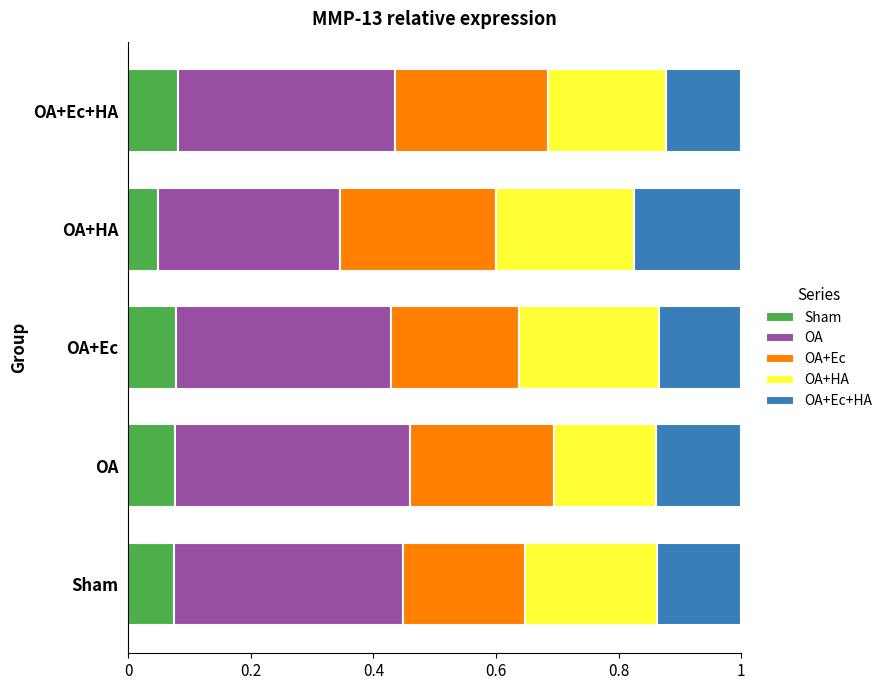

What is the total value across all series at Sham?

1.0